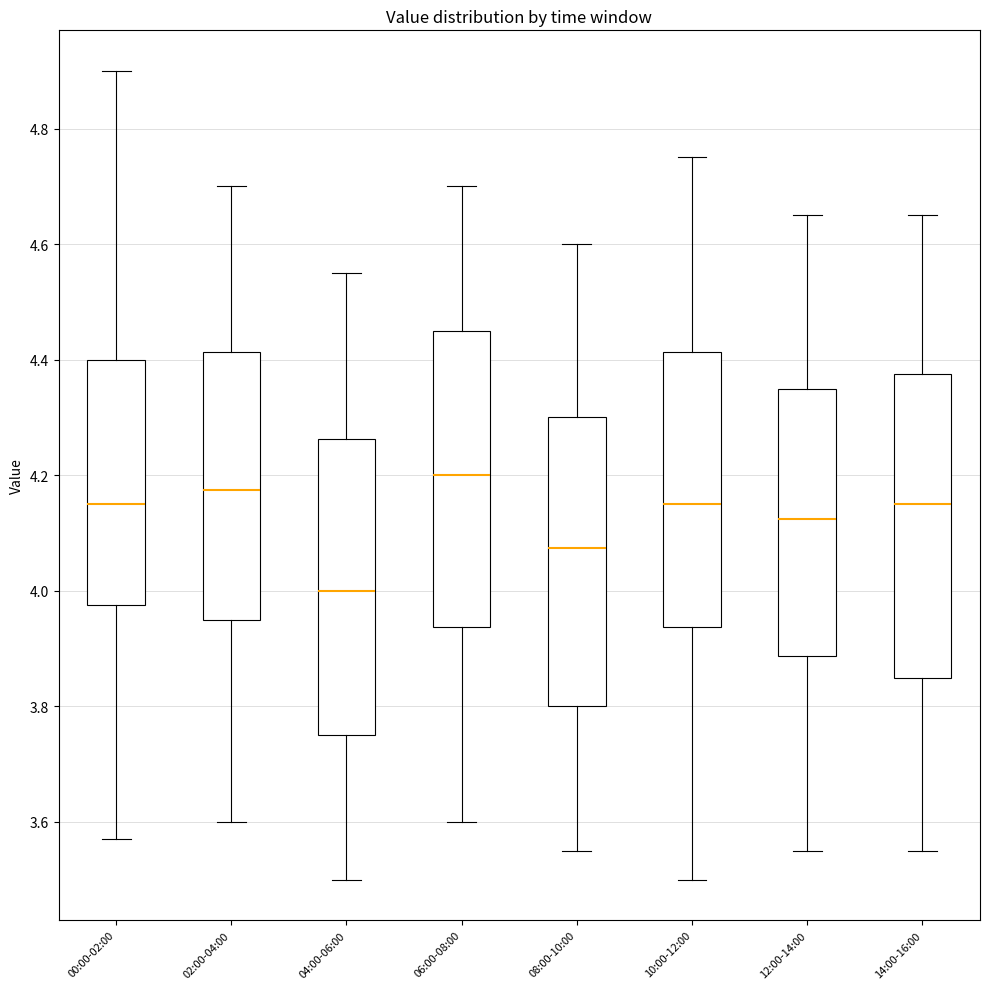

Reading left to right, transcribe this box plot: for each box, give where its median line is, the range the box spans, and where its two whiskers end, as read against the y-axis. The values are not printed on the chart, so give them approximately, as read against the axis.

00:00-02:00: median 4.16, box 3.98 to 4.40, whiskers 3.58 to 4.90
02:00-04:00: median 4.18, box 3.96 to 4.42, whiskers 3.60 to 4.70
04:00-06:00: median 4.00, box 3.76 to 4.26, whiskers 3.50 to 4.56
06:00-08:00: median 4.20, box 3.94 to 4.46, whiskers 3.60 to 4.70
08:00-10:00: median 4.08, box 3.80 to 4.30, whiskers 3.56 to 4.60
10:00-12:00: median 4.16, box 3.94 to 4.42, whiskers 3.50 to 4.76
12:00-14:00: median 4.12, box 3.88 to 4.36, whiskers 3.56 to 4.66
14:00-16:00: median 4.16, box 3.86 to 4.38, whiskers 3.56 to 4.66